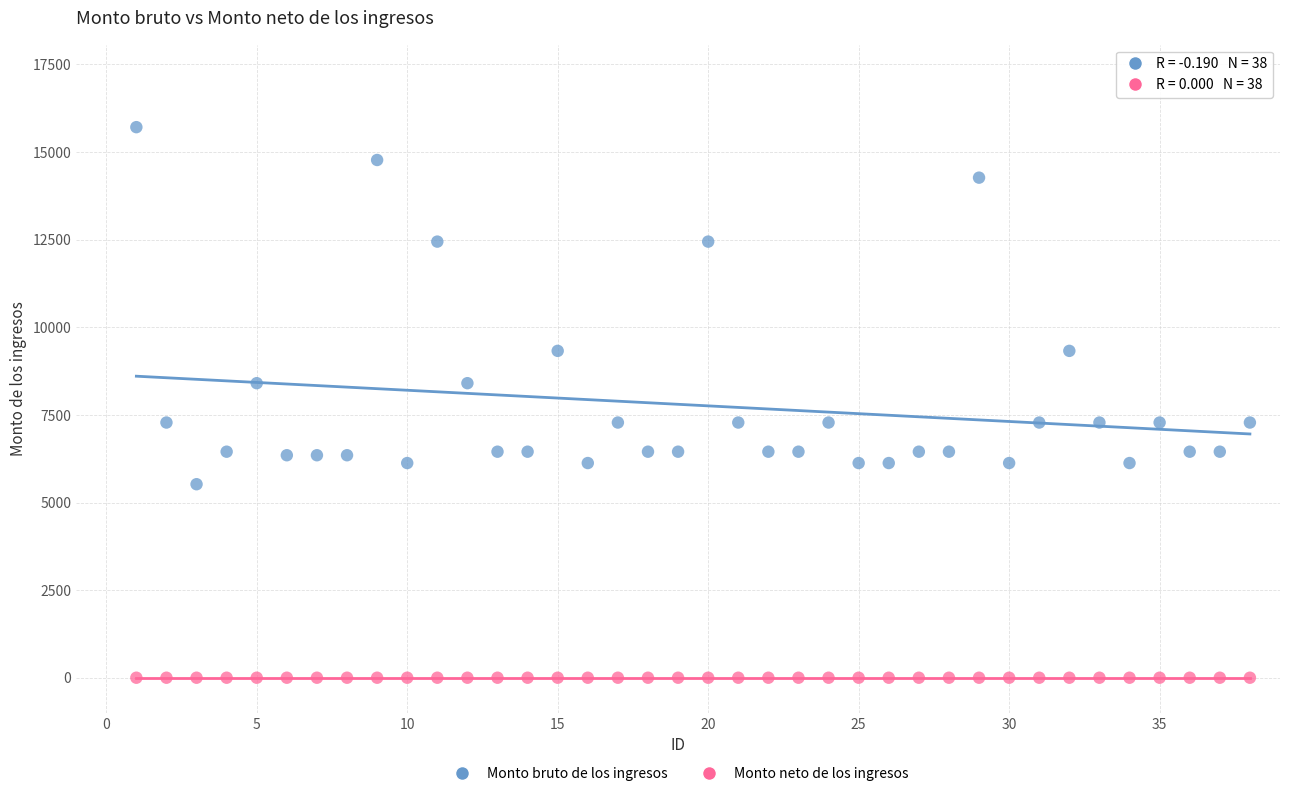

Which series contains the lowest Y value?

Monto neto de los ingresos